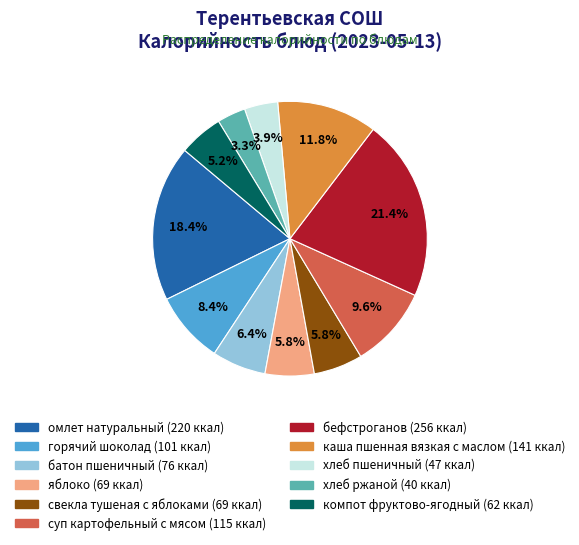

Count the number of slices in the pie.

11